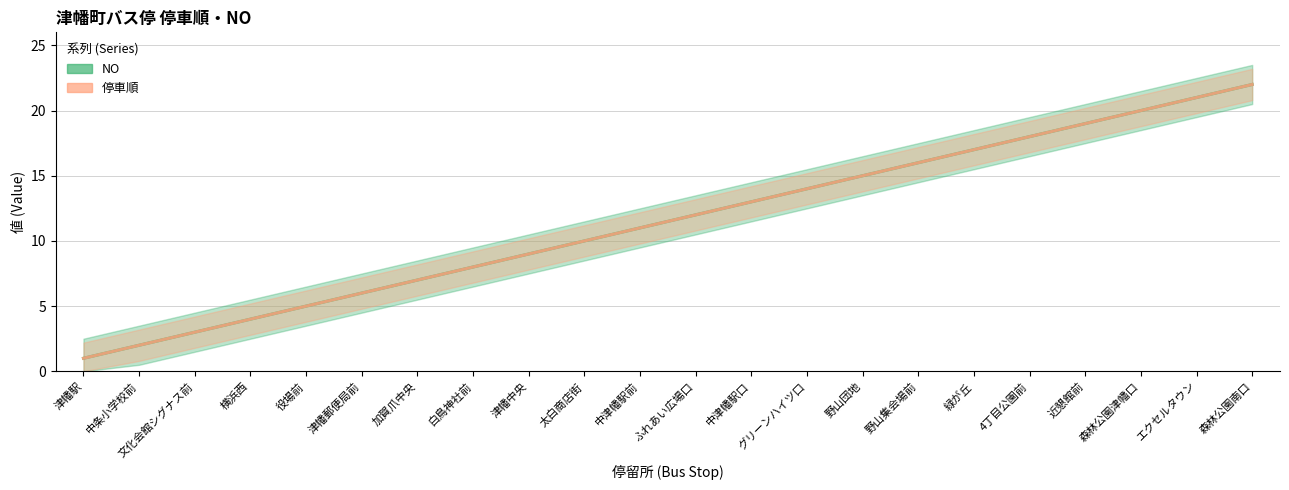

Where is NO nearest to the value 11?

中津幡駅前